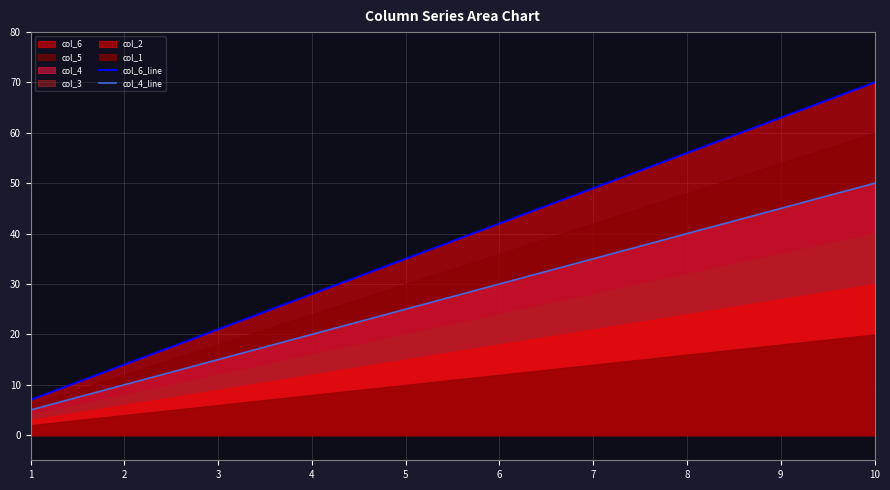

True or false: col_4_line and col_6_line intersect in this chart.

False